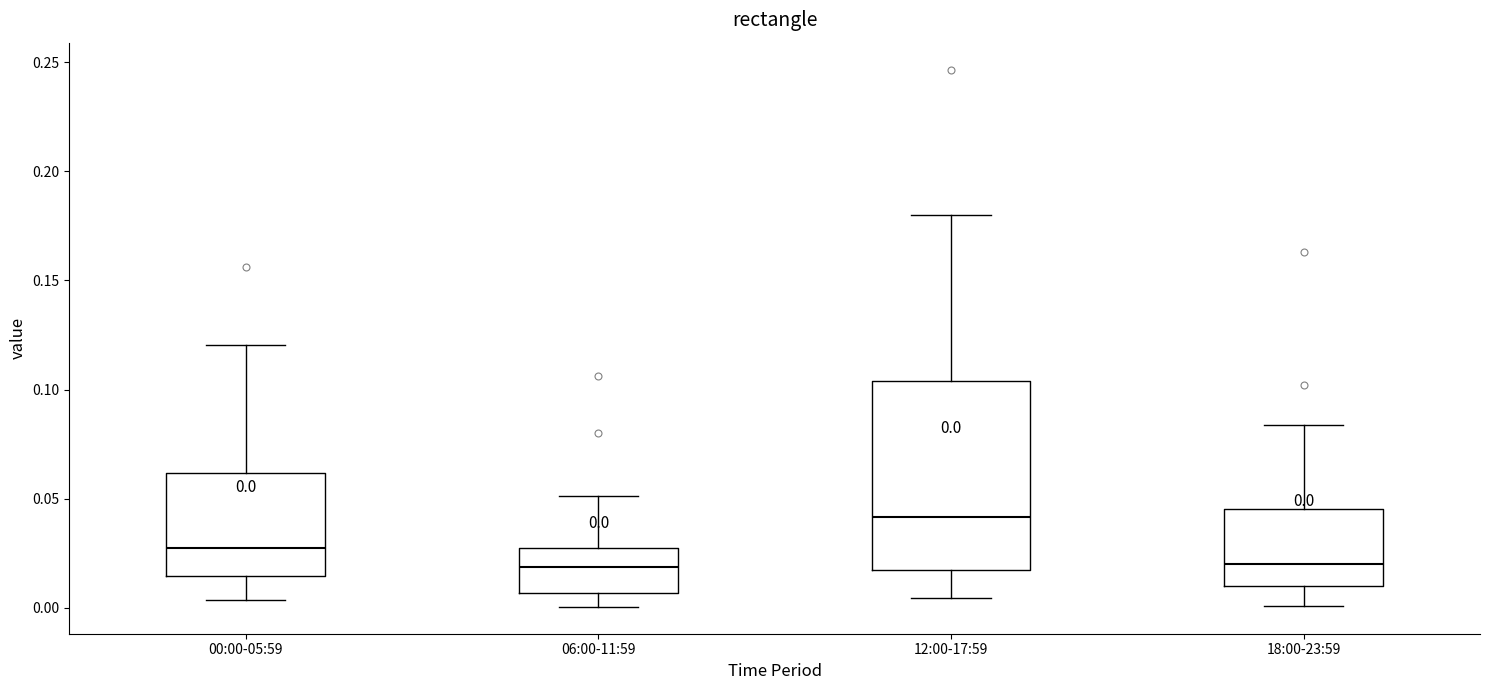

Which box is the tallest, from its lower edge to its upper edge?

12:00-17:59